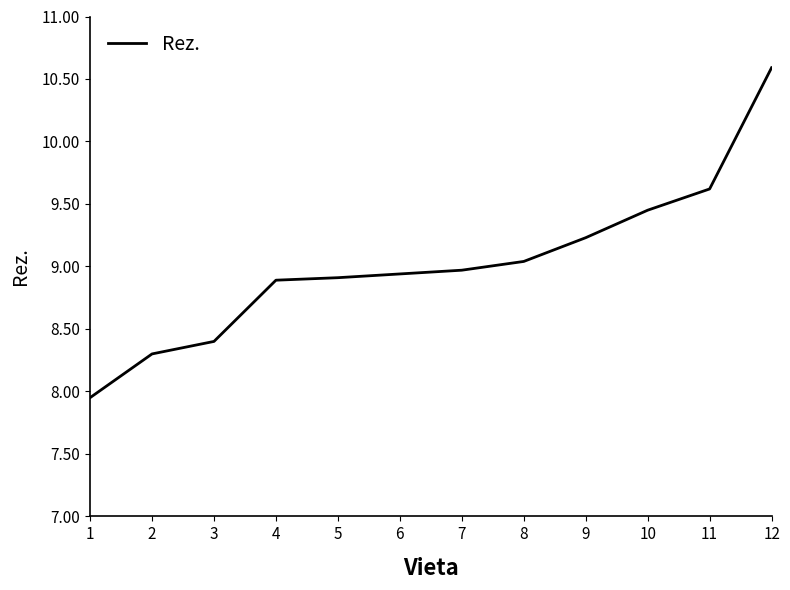

Approximately how many times larger is the value at 11 compared to 1?

1.2